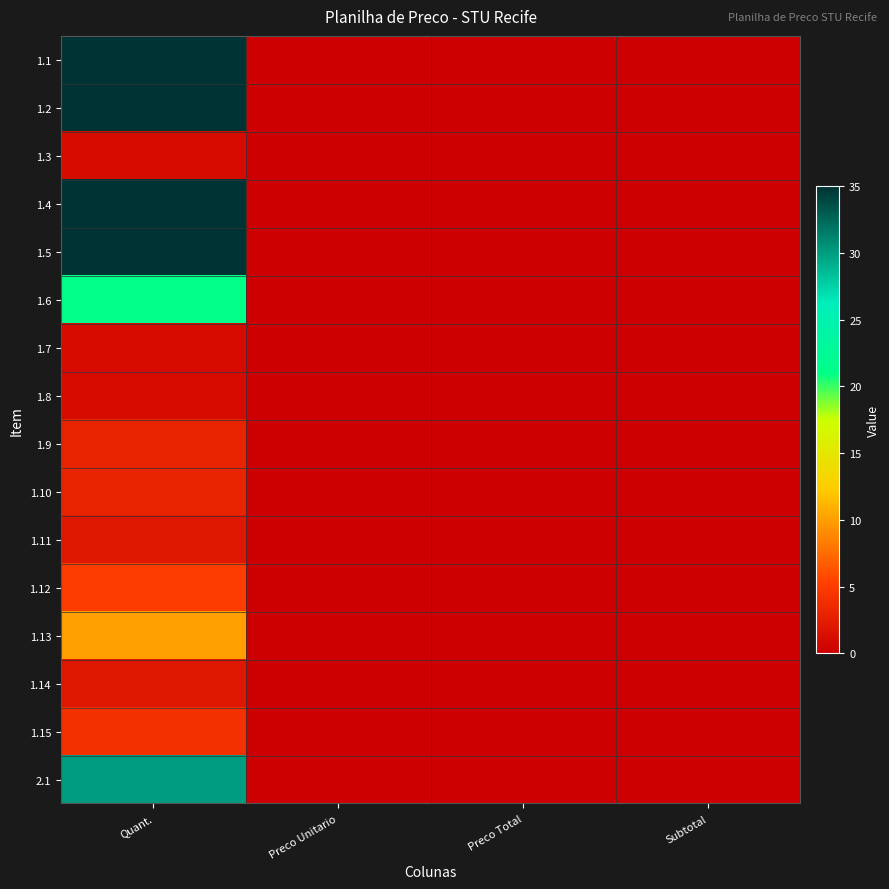

Which series has the largest range (max minus min)?

1.1